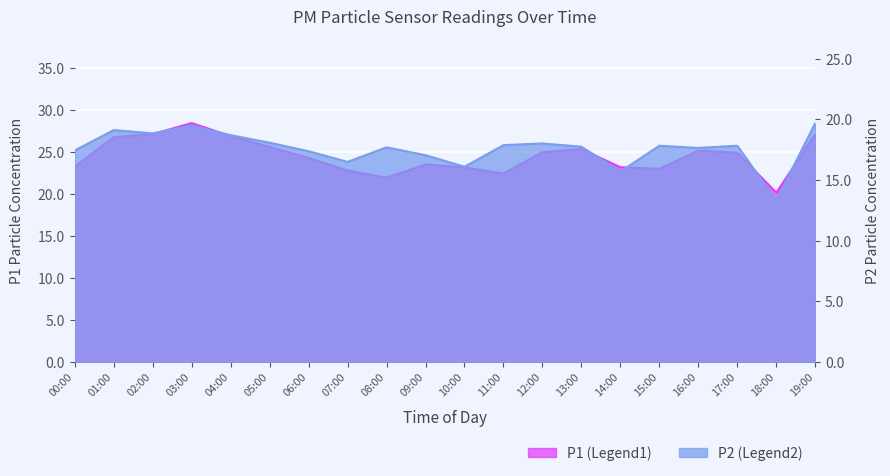

Does the chart display data point markers on the line(s)?

No